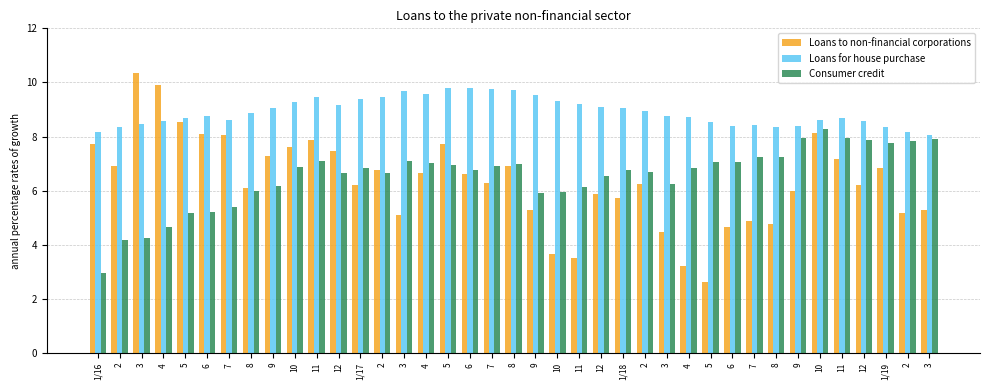

How many bars are there in total?

117